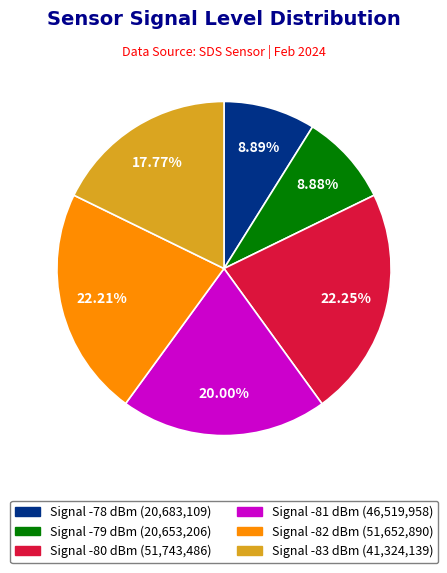

Count the number of slices in the pie.

6